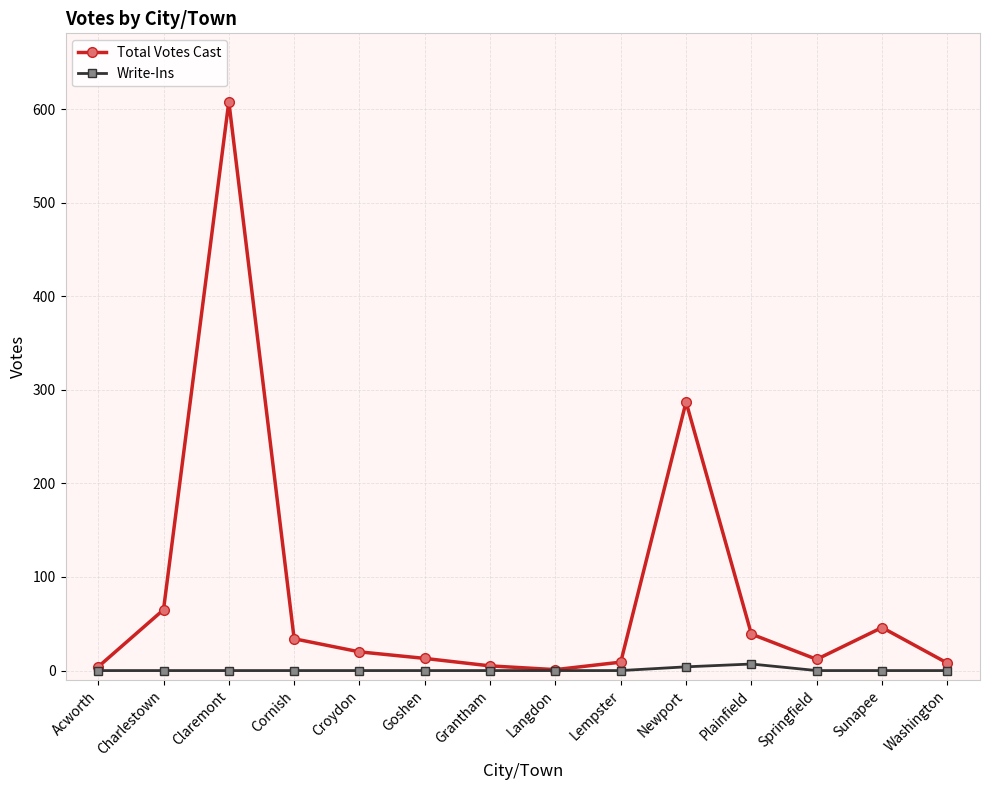

How many lines are shown in the chart?

2